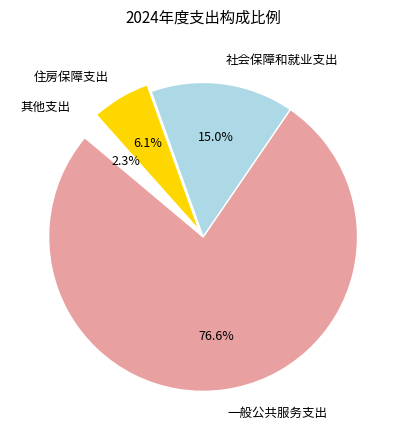

Approximately how many times larger is the value at 其他支出 compared to 住房保障支出?

0.4